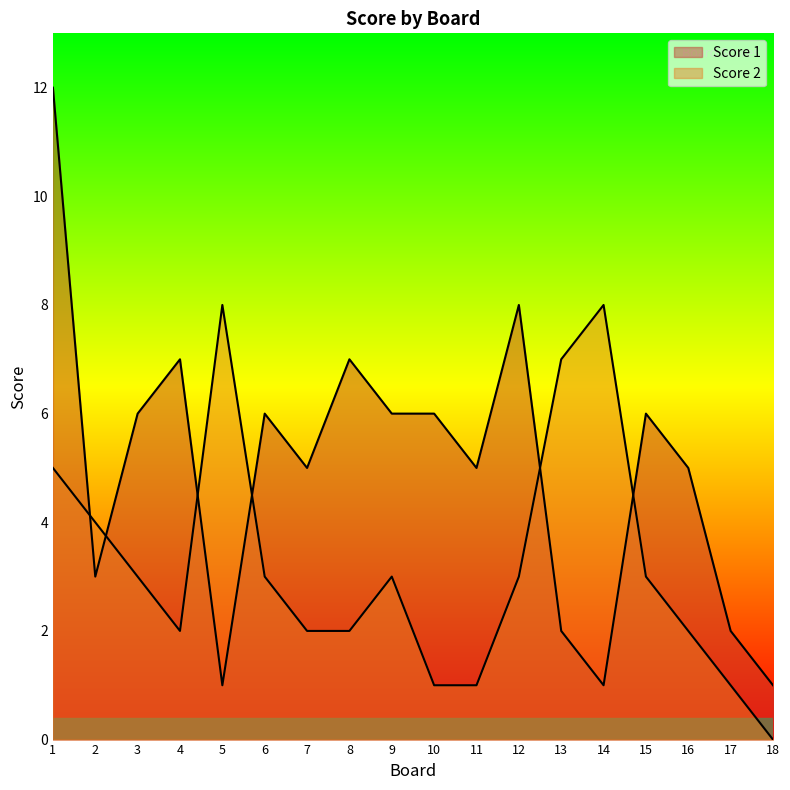

Does the chart have visible grid lines?

No